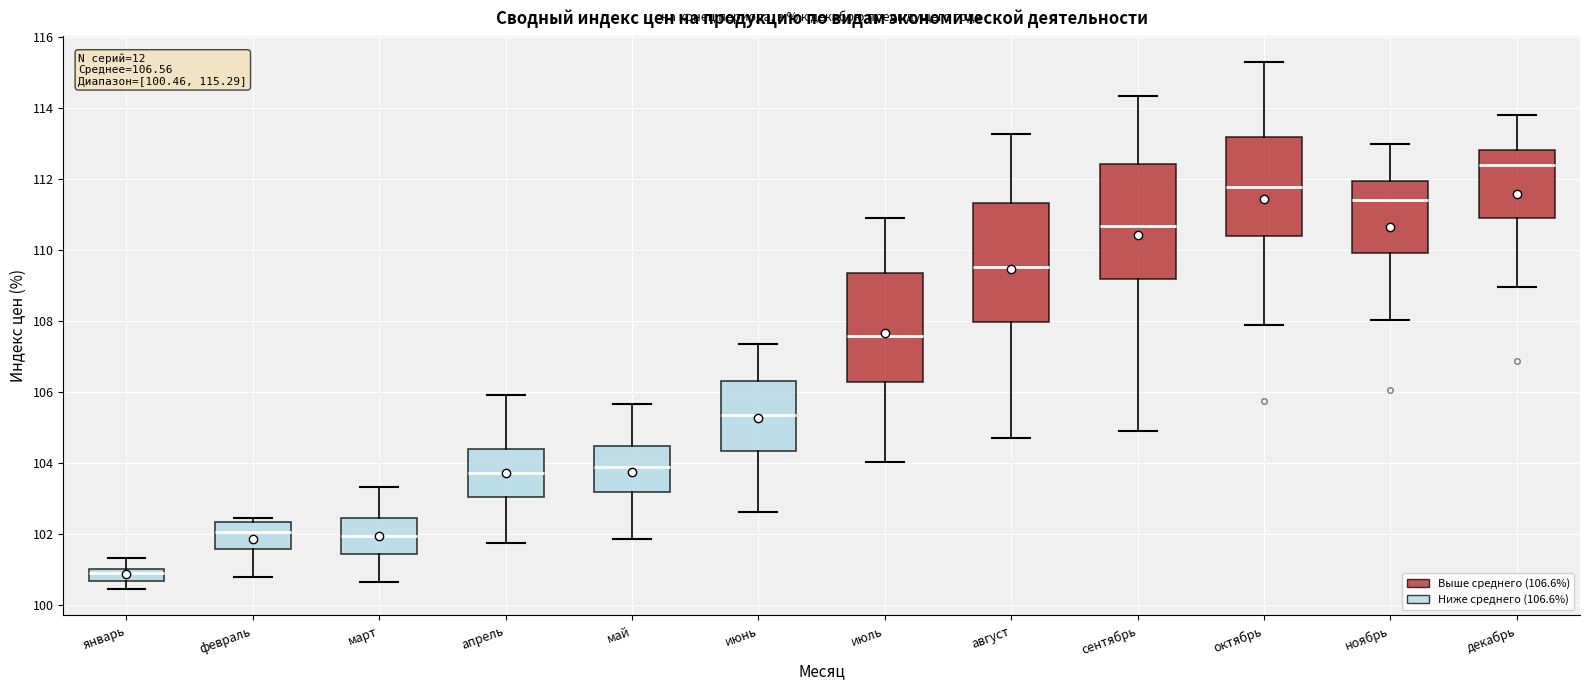

Which box's median line is the lowest?

январь